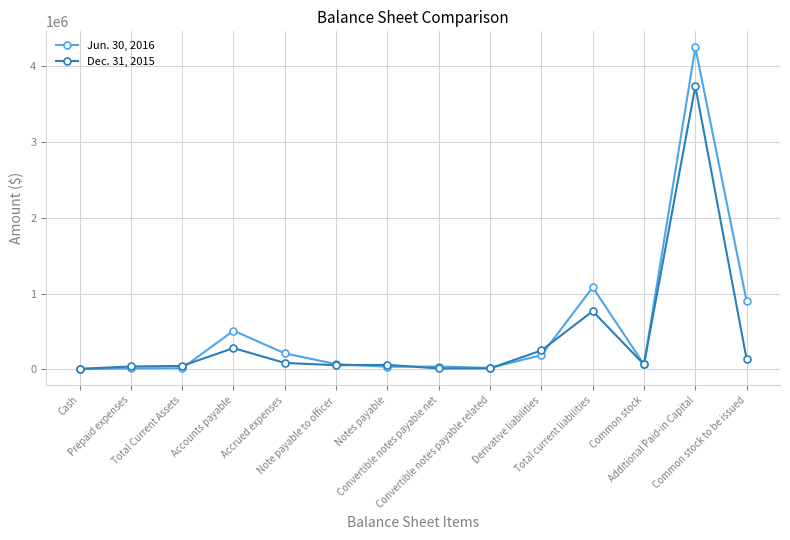

In Jun. 30, 2016, how many points are higher than both neighbors (excluding endpoints)?

4